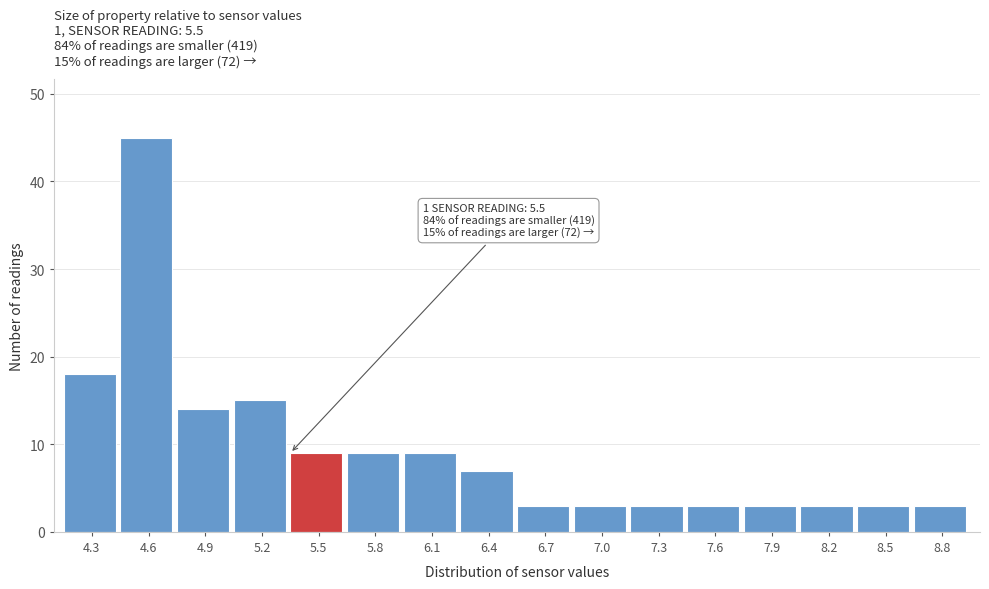

Reading left to right, extract all data points from this chart.

4.3=18	4.6=45	4.9=14	5.2=15	5.5=9	5.8=9	6.1=9	6.4=7	6.7=3	7.0=3	7.3=3	7.6=3	7.9=3	8.2=3	8.5=3	8.8=3